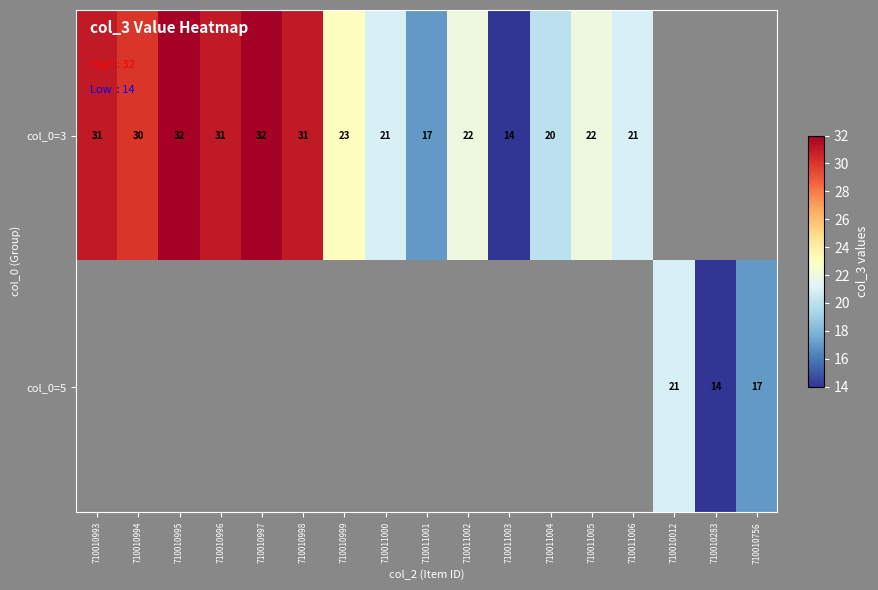

True or false: col_0=3 has a value of 31 at 710010998.

True